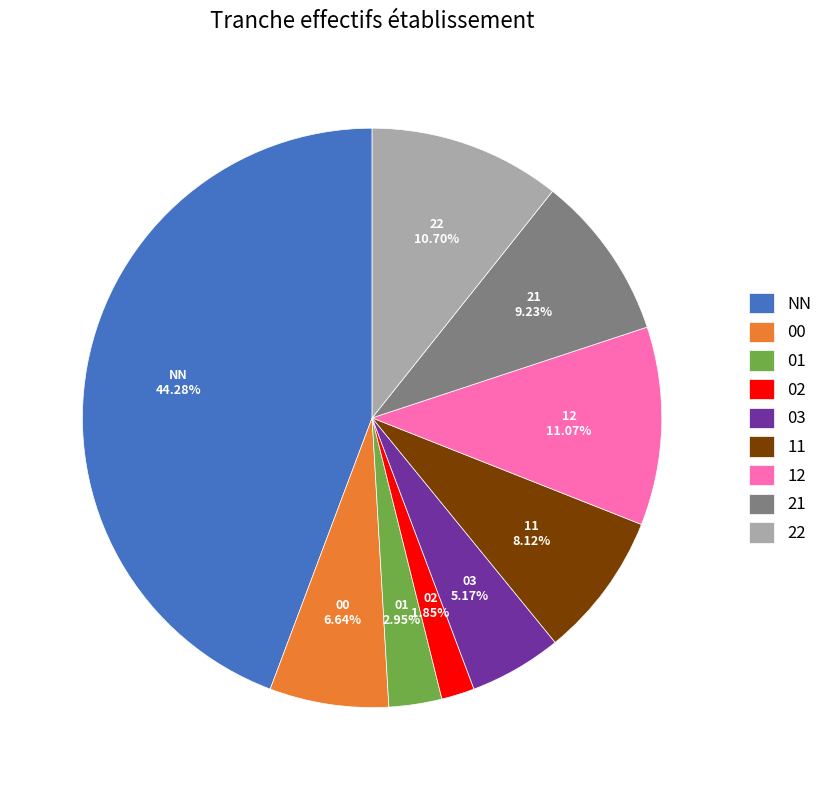

What percentage do 22 and 21 together represent?

19.9%